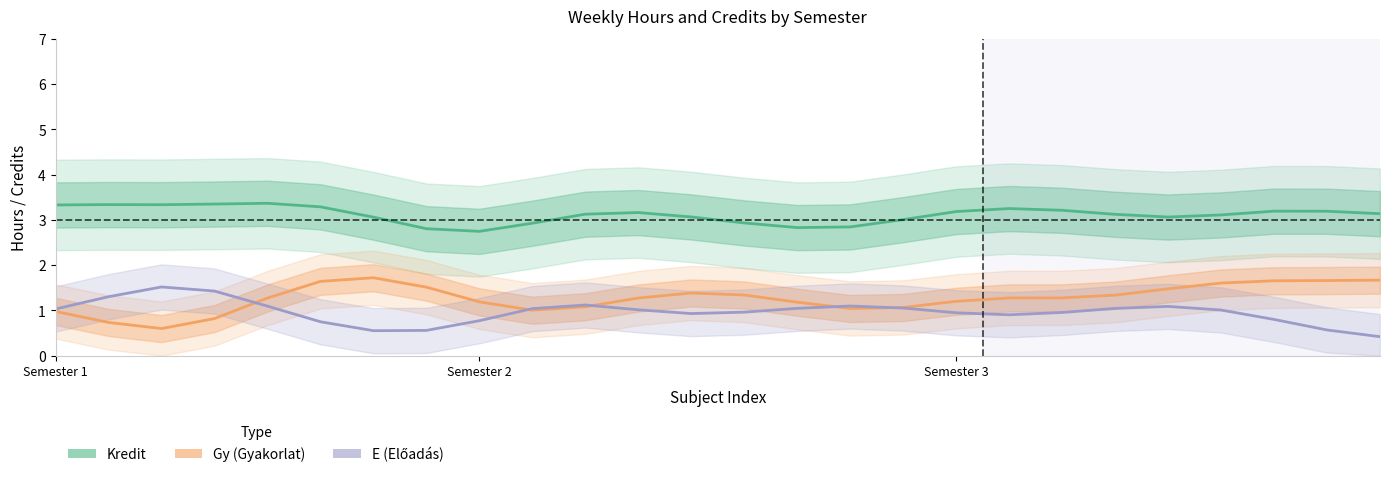

Reading left to right, extract all data points from this chart.

Kredit: 3.3	3.3	3.3	3.4	3.4	3.3	3.1	2.8	2.7	2.9	3.1	3.2	3.1	2.9	2.8	2.8	3.0	3.2	3.3	3.2	3.1	3.1	3.1	3.2	3.2	3.1
Gy (Gyakorlat): 1.0	0.7	0.6	0.8	1.3	1.6	1.7	1.5	1.2	1.0	1.1	1.3	1.4	1.3	1.2	1.0	1.1	1.2	1.3	1.3	1.3	1.5	1.6	1.7	1.7	1.7
E (Előadás): 1.0	1.3	1.5	1.4	1.1	0.7	0.6	0.6	0.8	1.0	1.1	1.0	0.9	1.0	1.0	1.1	1.1	0.9	0.9	1.0	1.0	1.1	1.0	0.8	0.6	0.4